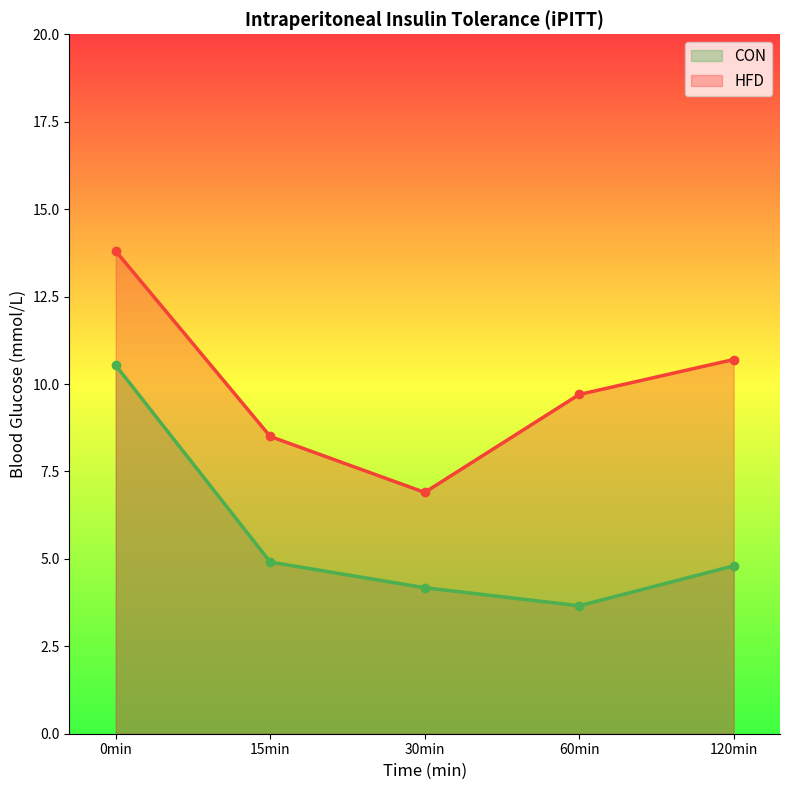

Rank the series by their average value, from lowest to highest.

CON, HFD